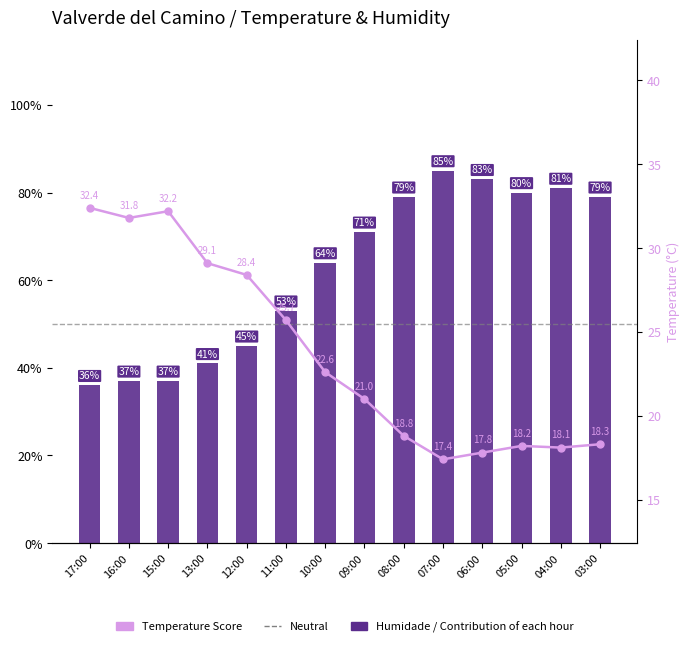

What is the total value across all series at 03:00?

97.3